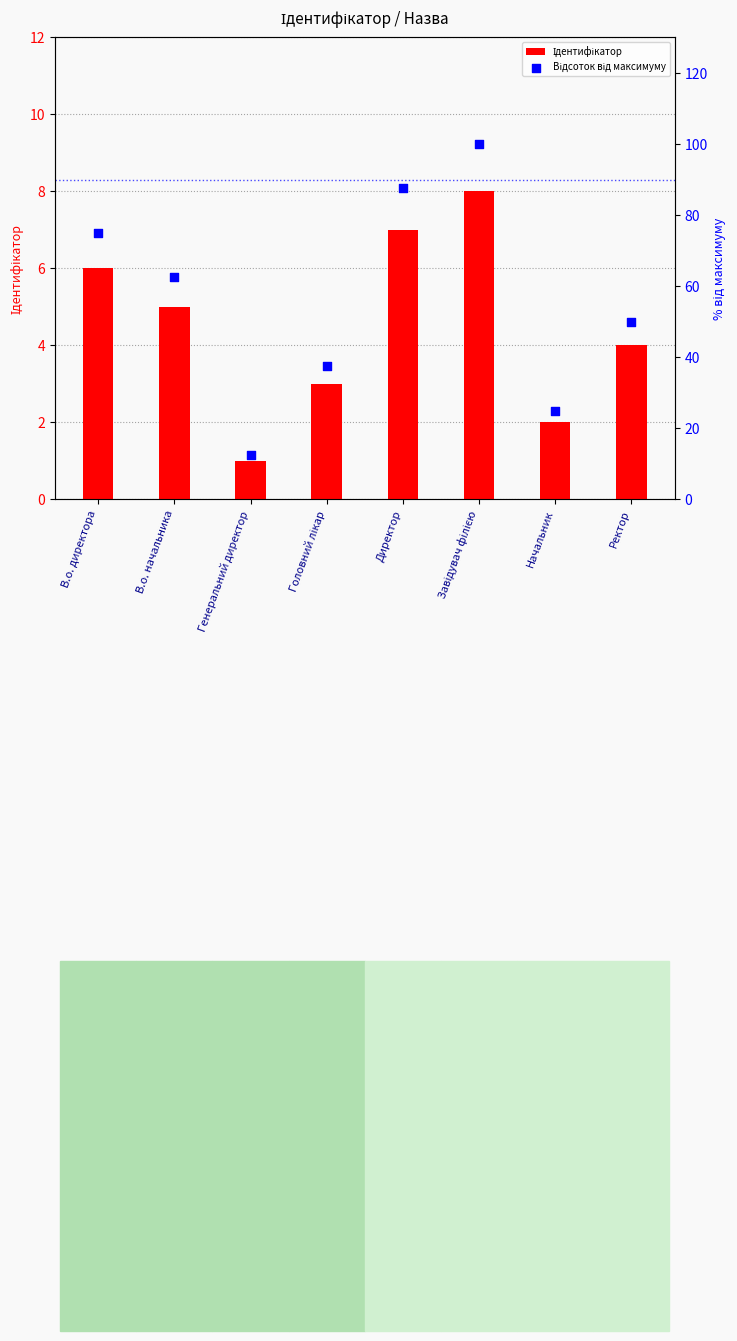

What are all the series names shown in the legend?

Ідентифікатор, Відсоток від максимуму